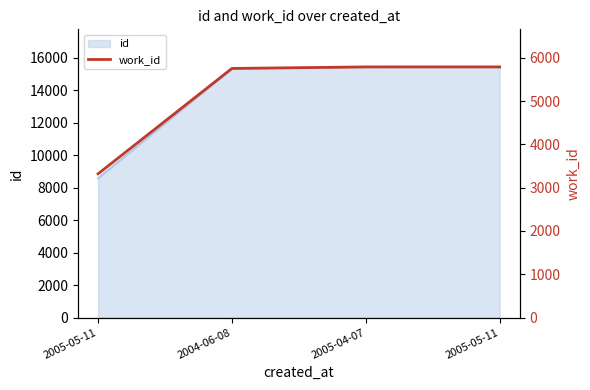

How many lines are shown in the chart?

1